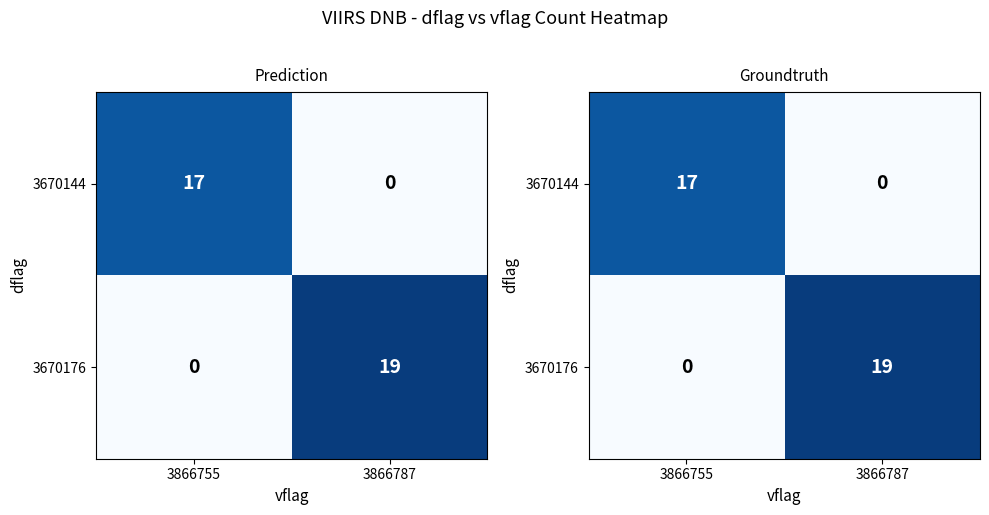

Rank the categories by 3670144 value from lowest to highest.

3866787, 3866755